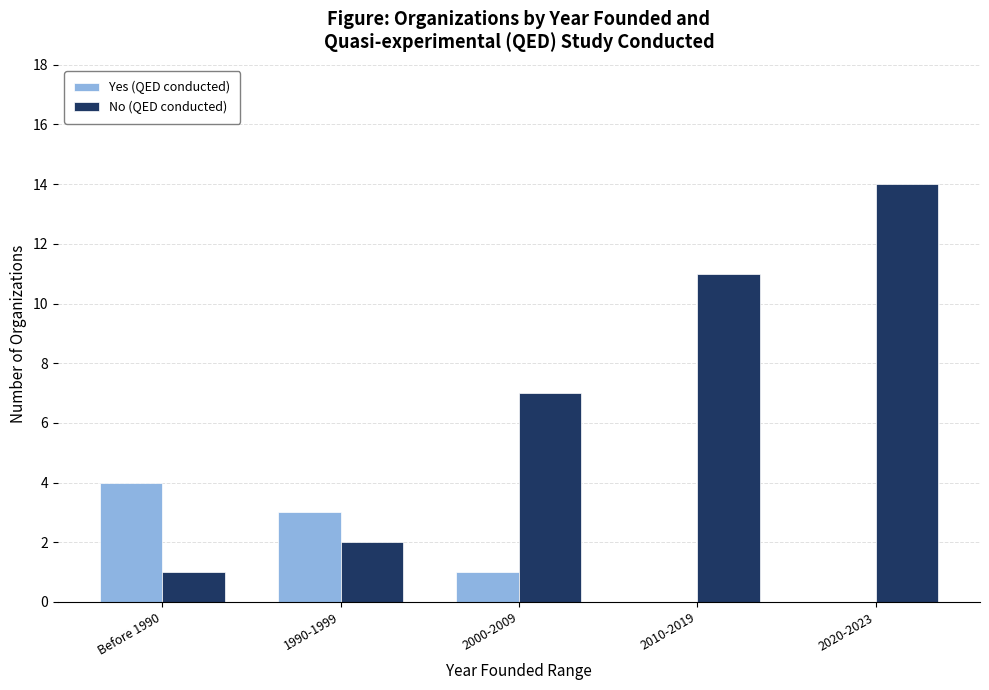

What is the greatest value displayed?

14